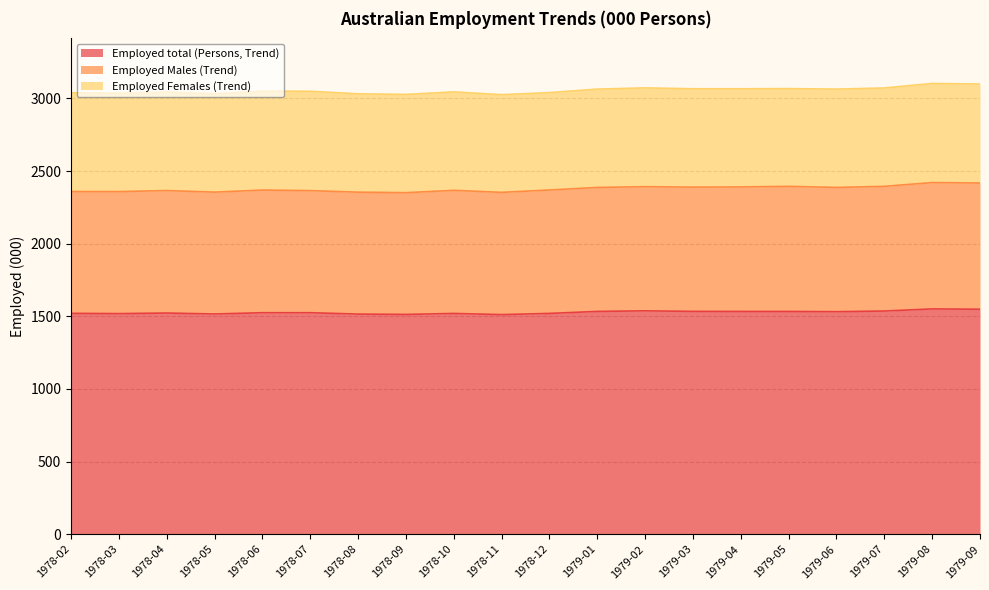

True or false: Employed total (Persons, Trend) and Employed Males (Trend) cross at least once.

False